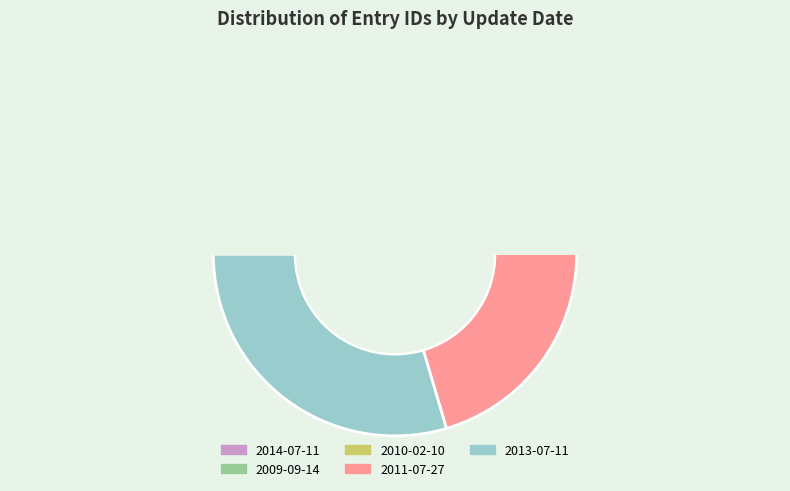

Which has a higher value, 2009-09-14 or 2011-07-27?

2011-07-27